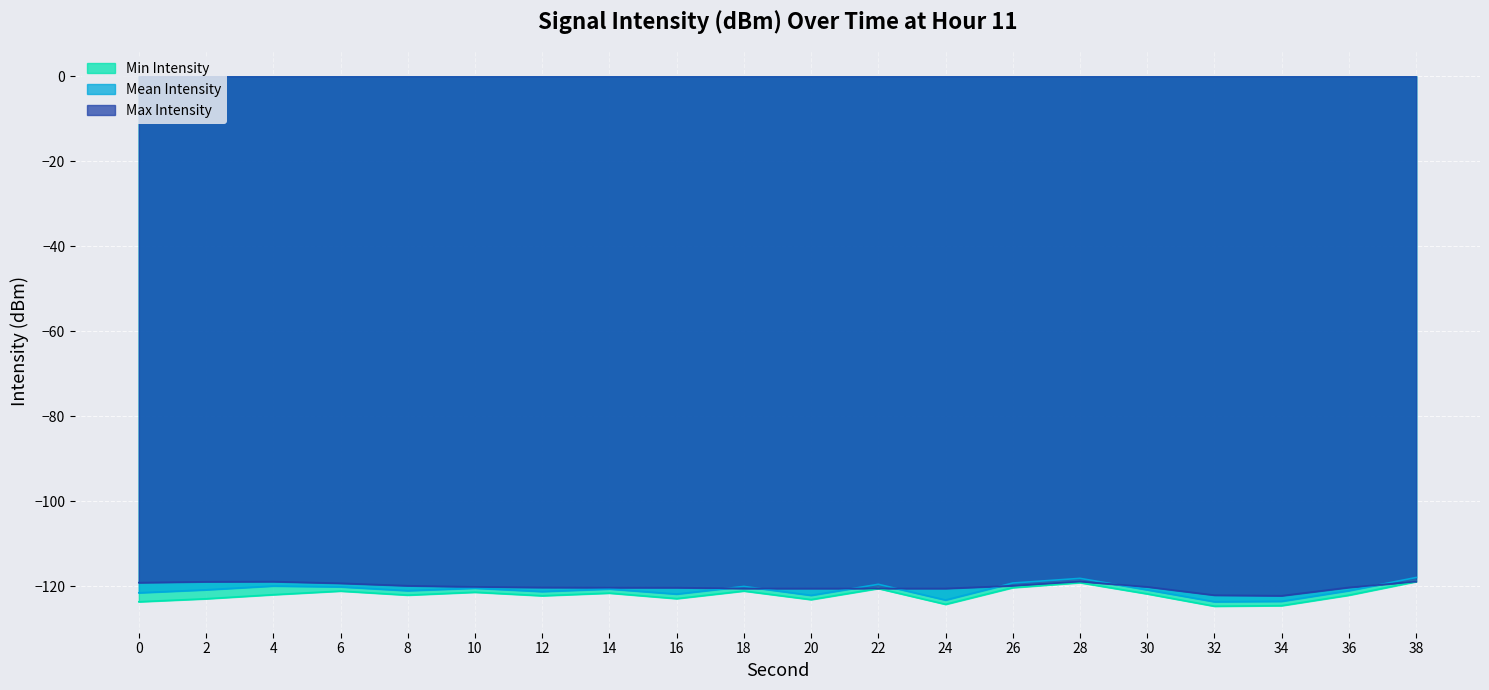

At which category does the chart reach its peak across all series?

38